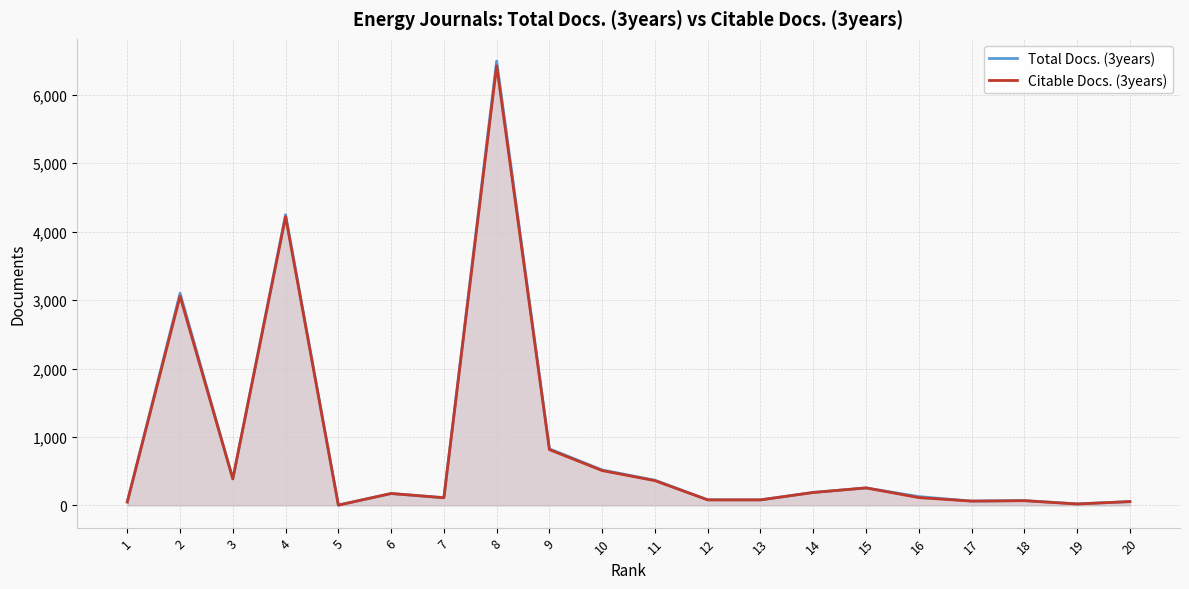

What is the difference between the highest and lowest values at 2?

45